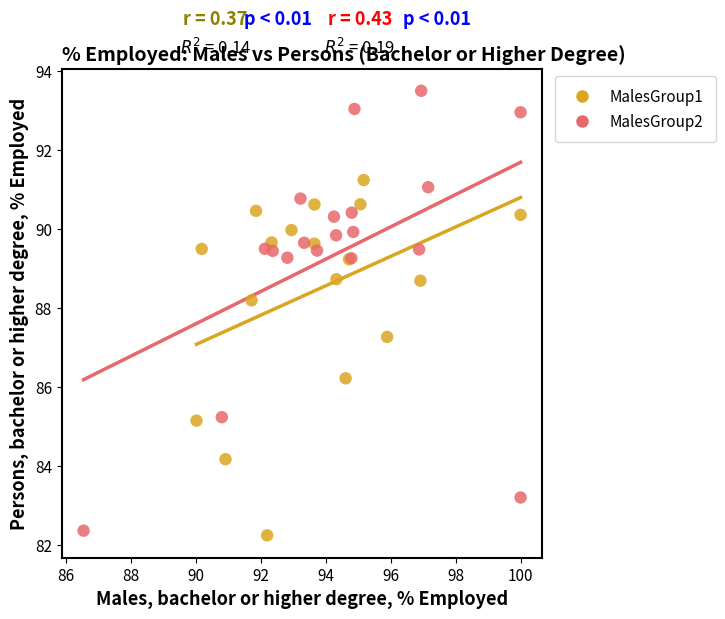

Which series contains the highest Y value?

MalesGroup2